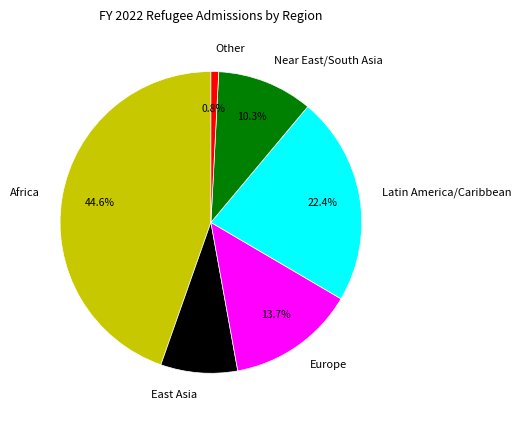

To the nearest percent, what is the difference between the largest and smallest slice percentages?

44%